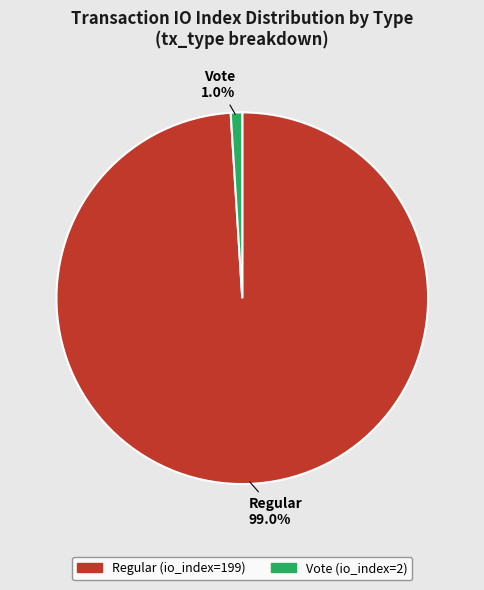

To the nearest percent, what is the combined percentage of Vote and Regular?

100%